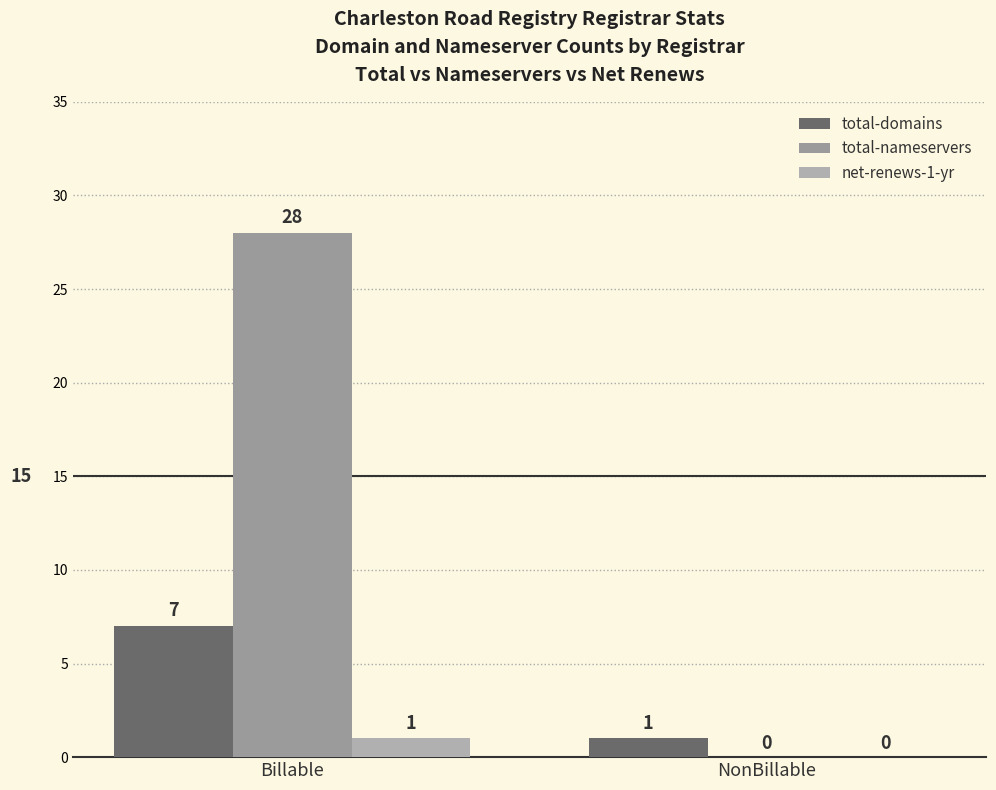

Reading left to right, list all the values displayed in this chart.

total-domains: 7	1
total-nameservers: 28	0
net-renews-1-yr: 1	0